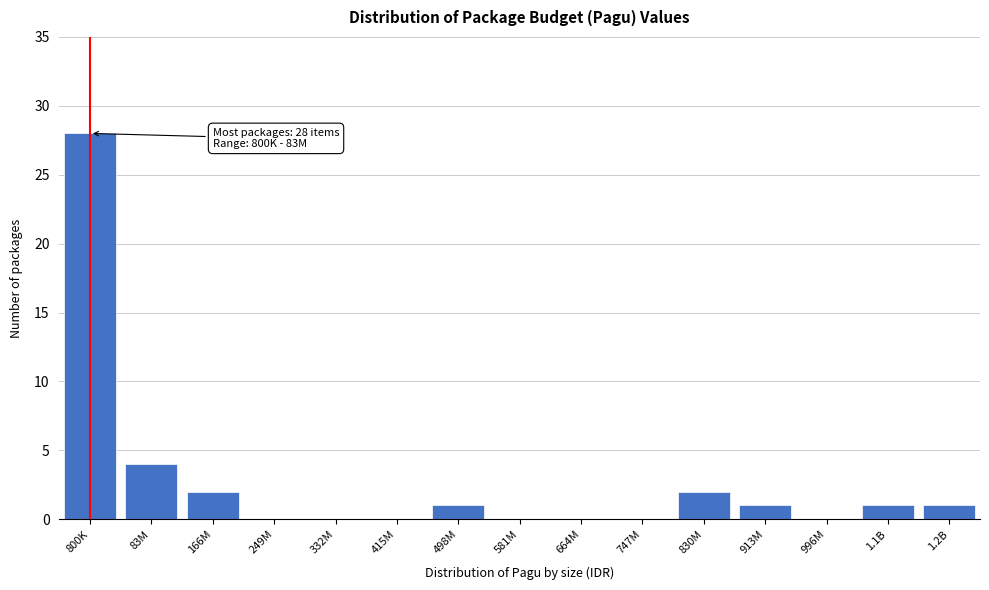

Reading left to right, list all the values displayed in this chart.

800K=28	83M=4	166M=2	249M=0	332M=0	415M=0	498M=1	581M=0	664M=0	747M=0	830M=2	913M=1	996M=0	1.1B=1	1.2B=1